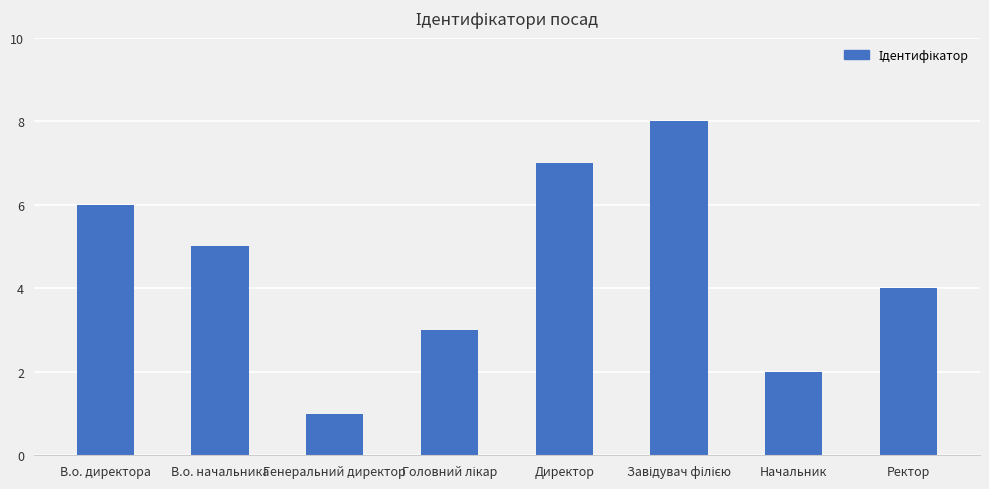

Reading left to right, extract all data points from this chart.

6	5	1	3	7	8	2	4